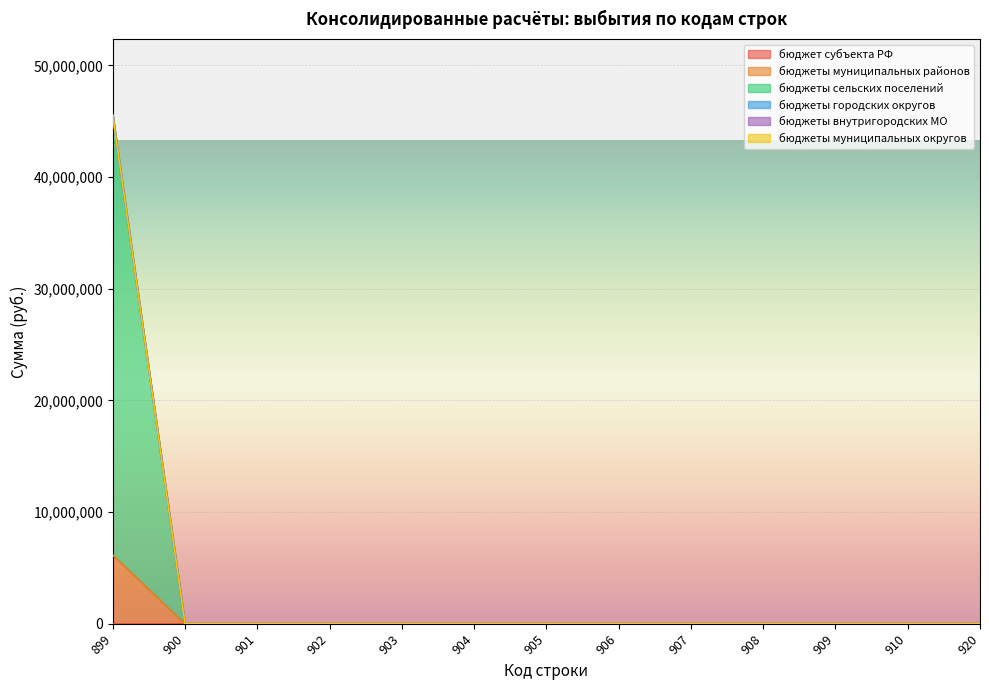

Is the value of бюджеты муниципальных округов at 920 greater than the value of бюджеты муниципальных районов at 910?

No